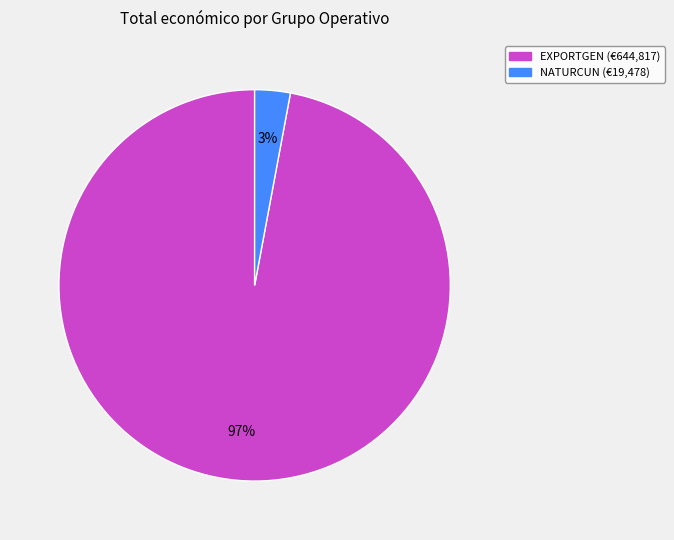

To the nearest percent, what is the difference between the largest and smallest slice percentages?

94%